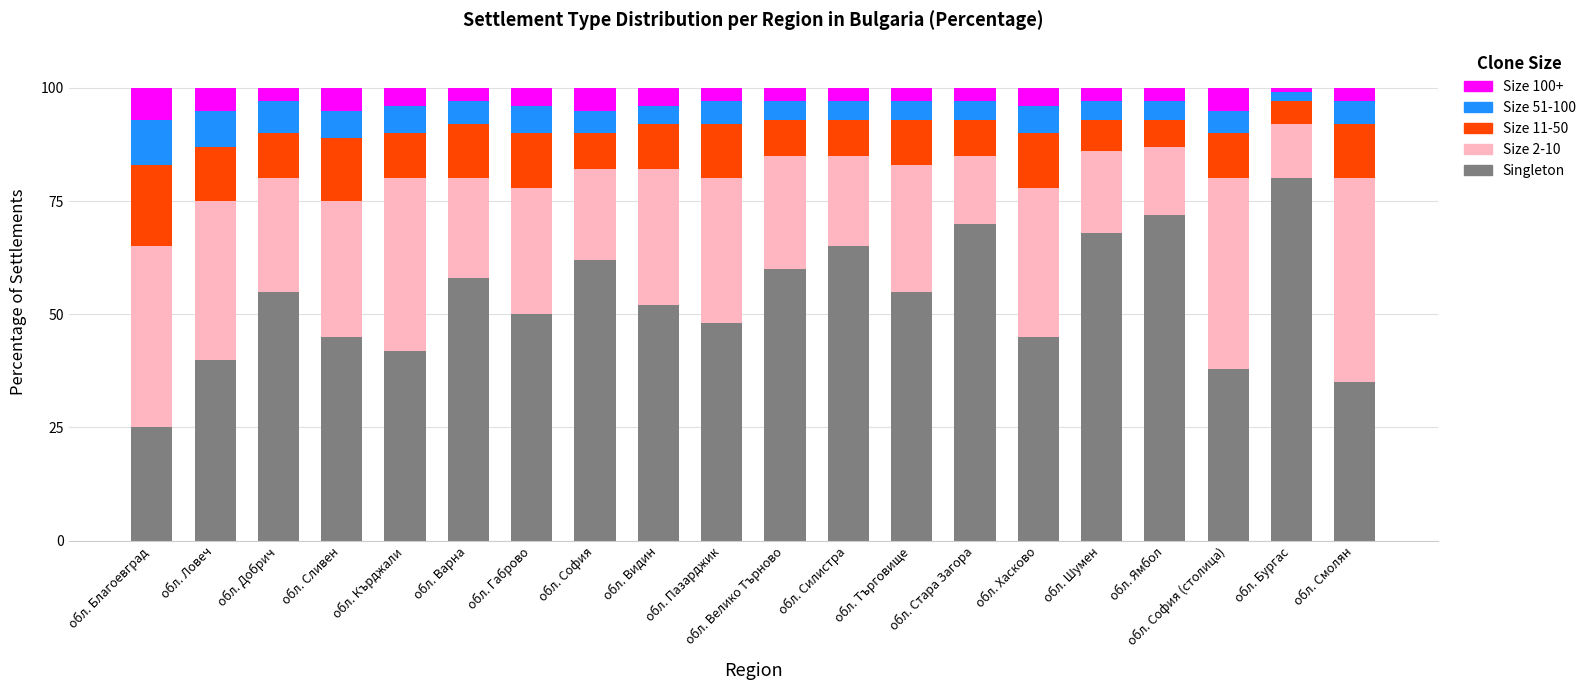

What is the difference between the maximum and minimum values in the Singleton series?

55